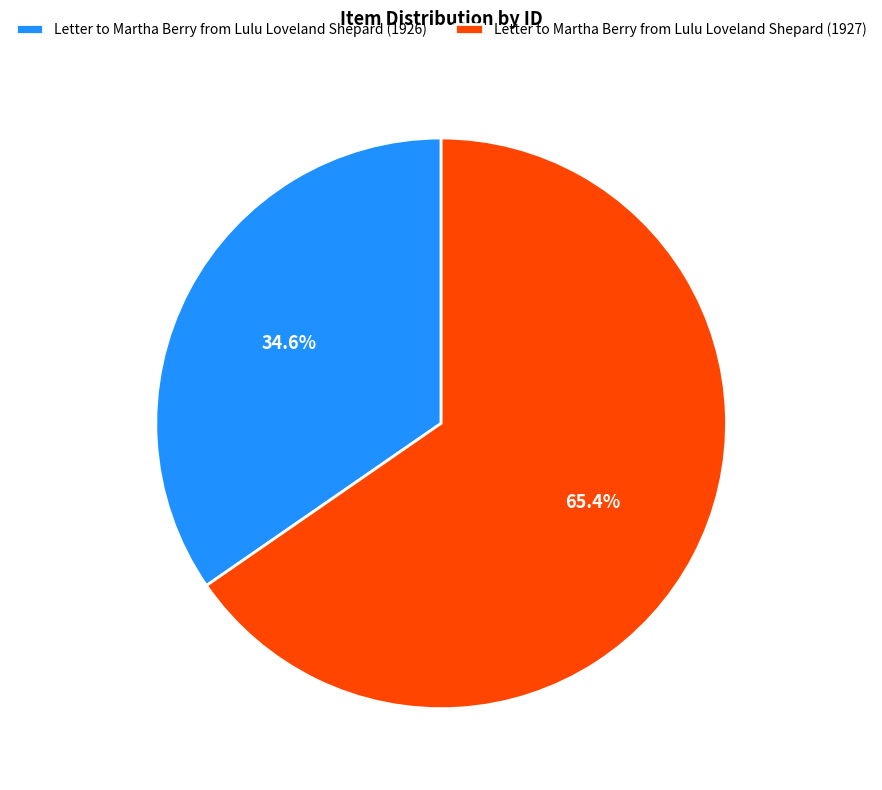

Rank the categories by value from highest to lowest.

Letter to Martha Berry from Lulu Loveland Shepard (1927), Letter to Martha Berry from Lulu Loveland Shepard (1926)